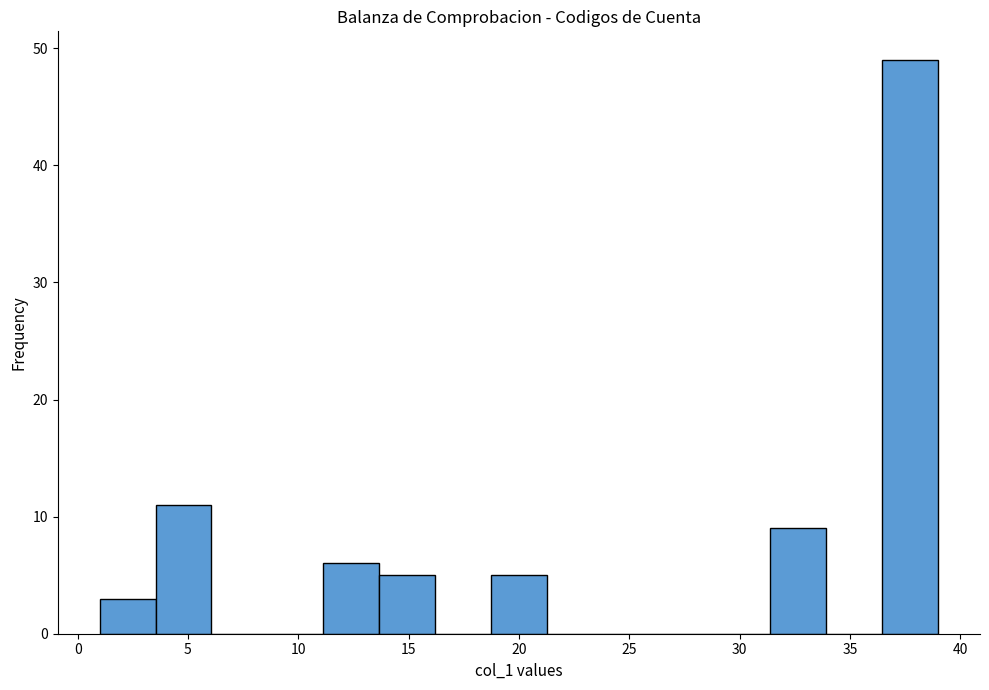

How tall is the bar that spans 36.5 to 39.0 on the x-axis? Neither the bar edges nor the heights are printed on the chart, so give them approximately, as read against the axes.

49